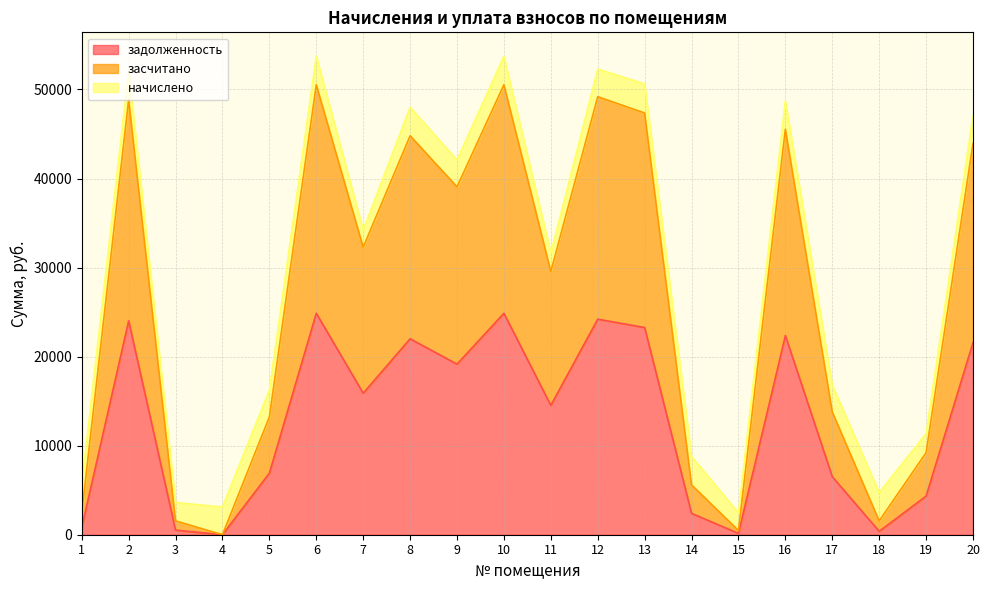

Which series changed the most between 9 and 15?

засчитано